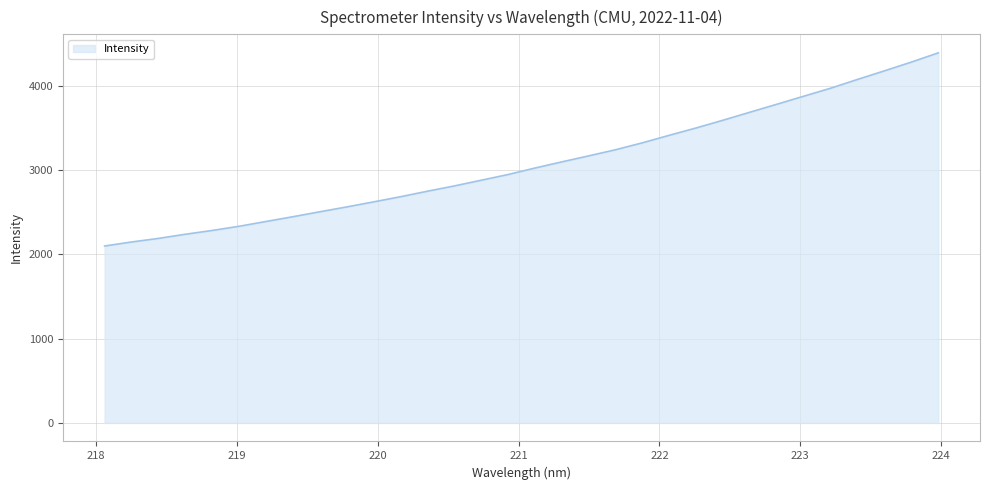

What is the difference between the maximum and minimum values?

2293.3